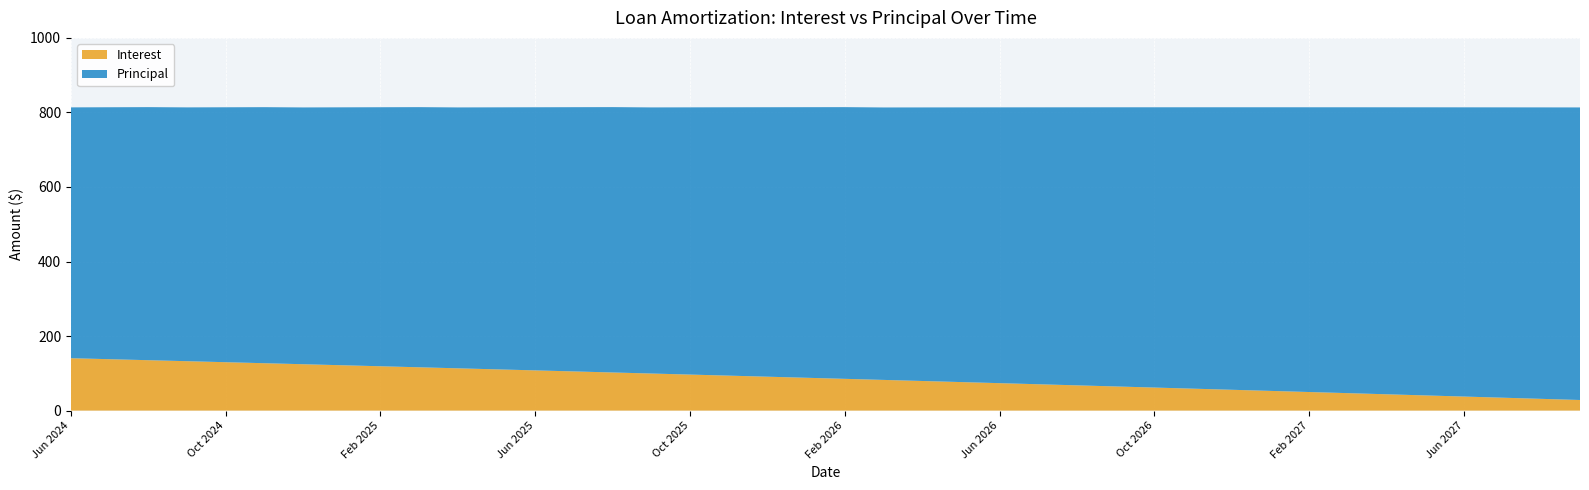

Reading left to right, list all the values displayed in this chart.

Interest: Jun 2024=140.6	Jul 2024=137.9	Aug 2024=135.2	Sep 2024=132.5	Oct 2024=129.8	Nov 2024=127.1	Dec 2024=124.4	Jan 2025=121.7	Feb 2025=119.0	Mar 2025=116.2	Apr 2025=113.4	May 2025=110.7	Jun 2025=107.9	Jul 2025=105.1	Aug 2025=102.3	Sep 2025=99.5	Oct 2025=96.6	Nov 2025=93.8	Dec 2025=91.0	Jan 2026=88.1	Feb 2026=85.2	Mar 2026=82.3	Apr 2026=79.4	May 2026=76.5	Jun 2026=73.6	Jul 2026=70.7	Aug 2026=67.7	Sep 2026=64.8	Oct 2026=61.8	Nov 2026=58.8	Dec 2026=55.9	Jan 2027=52.9	Feb 2027=49.8	Mar 2027=46.8	Apr 2027=43.8	May 2027=40.7	Jun 2027=37.7	Jul 2027=34.6	Aug 2027=31.5	Sep 2027=28.4
Principal: Jun 2024=673.0	Jul 2024=676.0	Aug 2024=679.0	Sep 2024=681.0	Oct 2024=684.0	Nov 2024=687.0	Dec 2024=689.0	Jan 2025=692.0	Feb 2025=695.0	Mar 2025=698.0	Apr 2025=700.0	May 2025=703.0	Jun 2025=706.0	Jul 2025=709.0	Aug 2025=712.0	Sep 2025=714.0	Oct 2025=717.0	Nov 2025=720.0	Dec 2025=723.0	Jan 2026=726.0	Feb 2026=729.0	Mar 2026=731.0	Apr 2026=734.0	May 2026=737.0	Jun 2026=740.0	Jul 2026=743.0	Aug 2026=746.0	Sep 2026=749.0	Oct 2026=752.0	Nov 2026=755.0	Dec 2026=758.0	Jan 2027=761.0	Feb 2027=764.0	Mar 2027=767.0	Apr 2027=770.0	May 2027=773.0	Jun 2027=776.0	Jul 2027=779.0	Aug 2027=782.0	Sep 2027=785.0